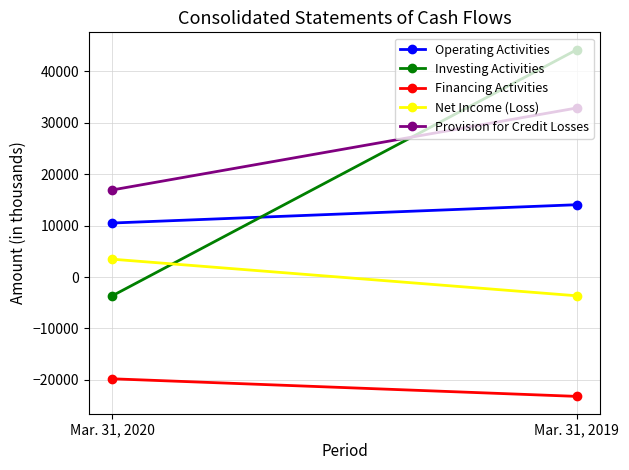

The Investing Activities series shows 62530 at Mar. 31, 2019. True or false?

False